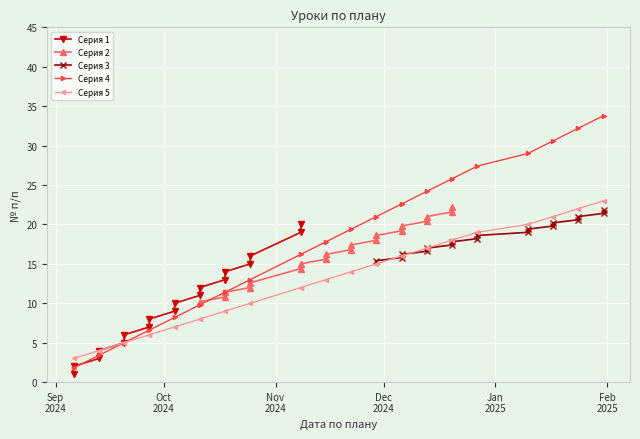

What is the lowest value of the Серия 5 series?

3.0